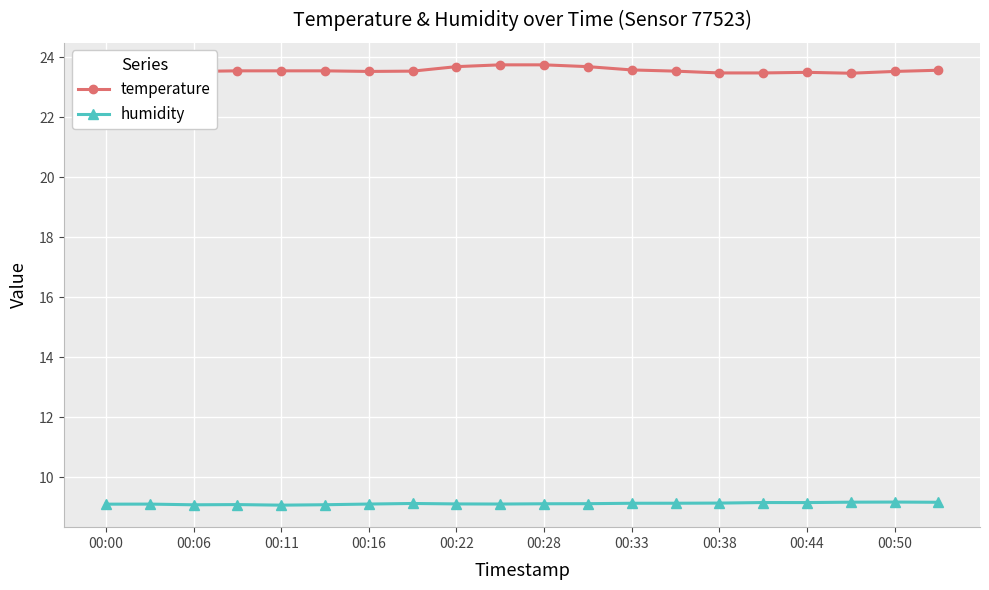

What is the minimum value for humidity?

9.1